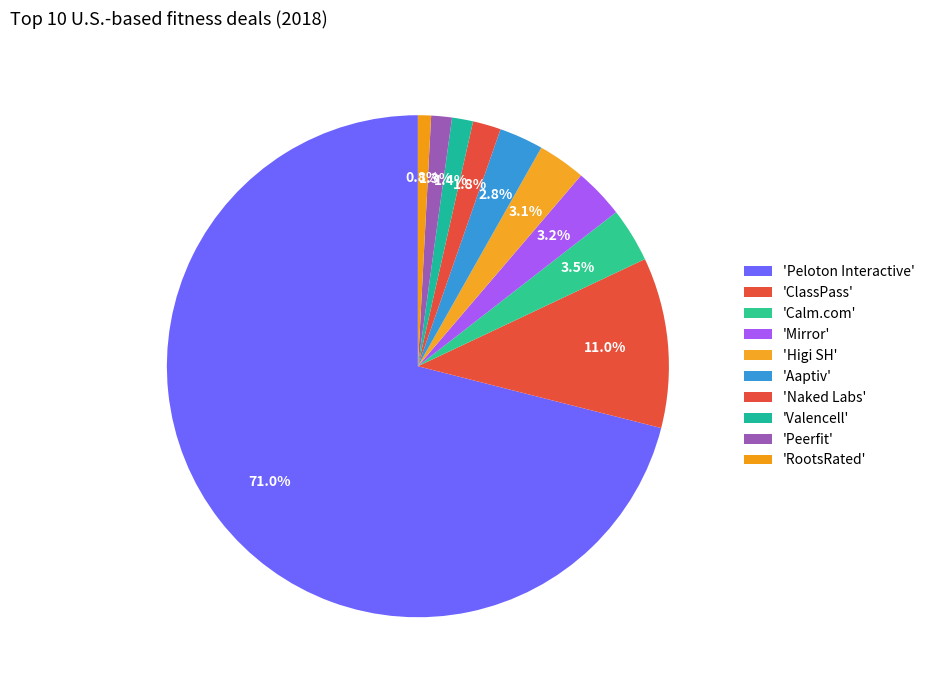

How many segments does this pie chart have?

10